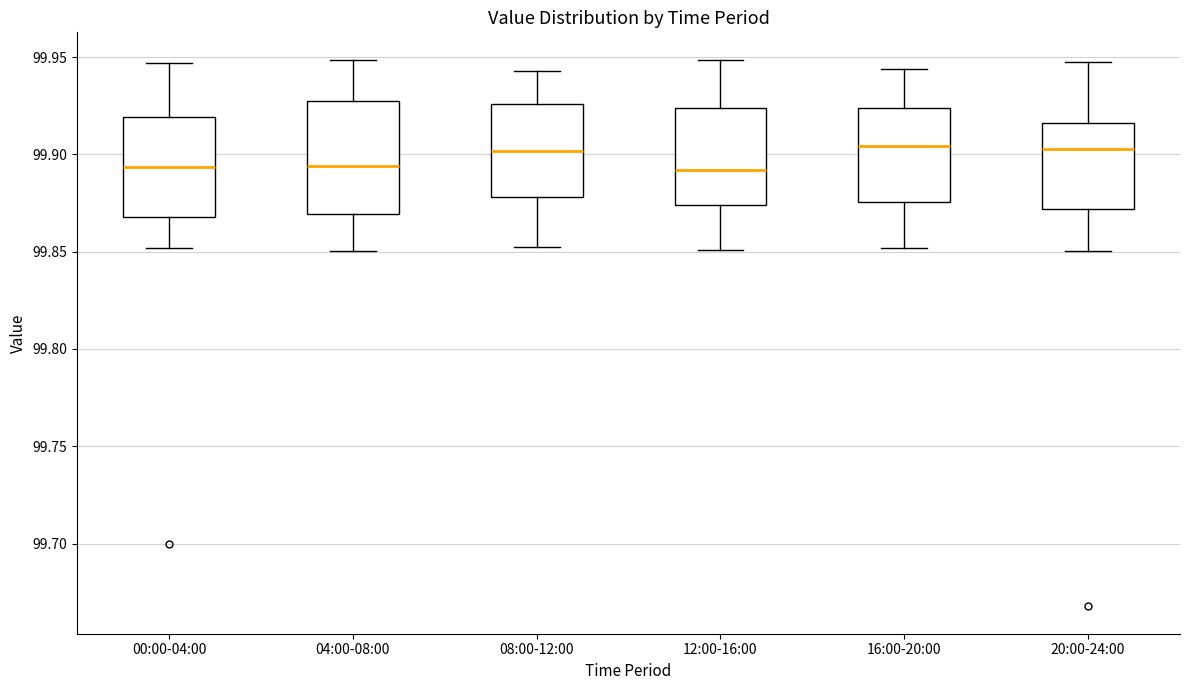

Comparing the boxes themselves (not the whiskers), which one is the tallest?

04:00-08:00